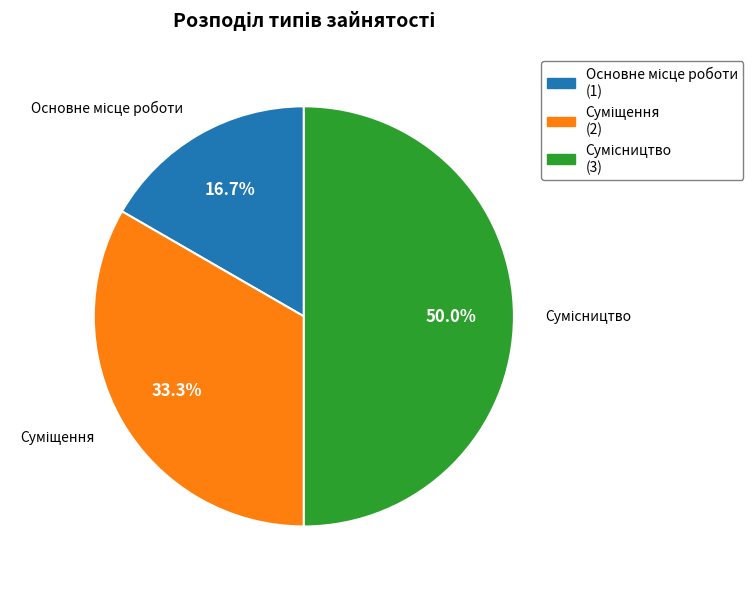

How many slices are in this pie chart?

3